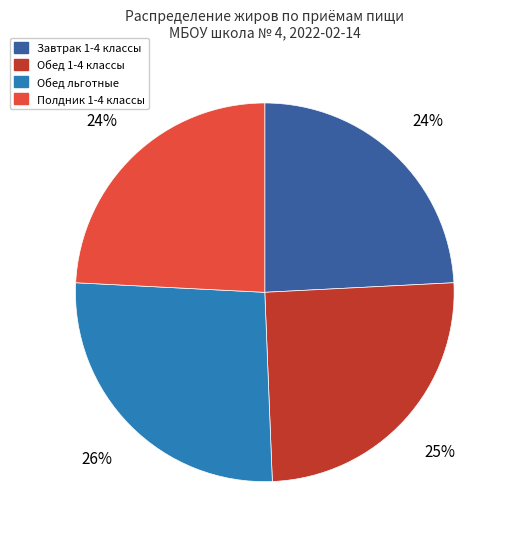

Do Завтрак 1-4 классы and Обед 1-4 классы together represent more than half of the pie?

No